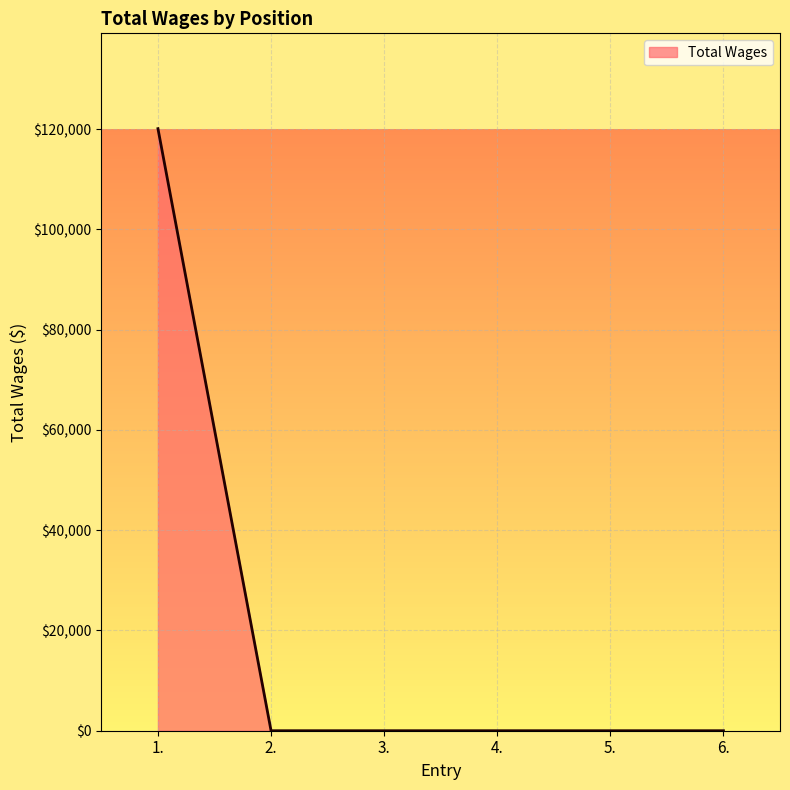

What is the difference between the maximum and minimum values?

120094